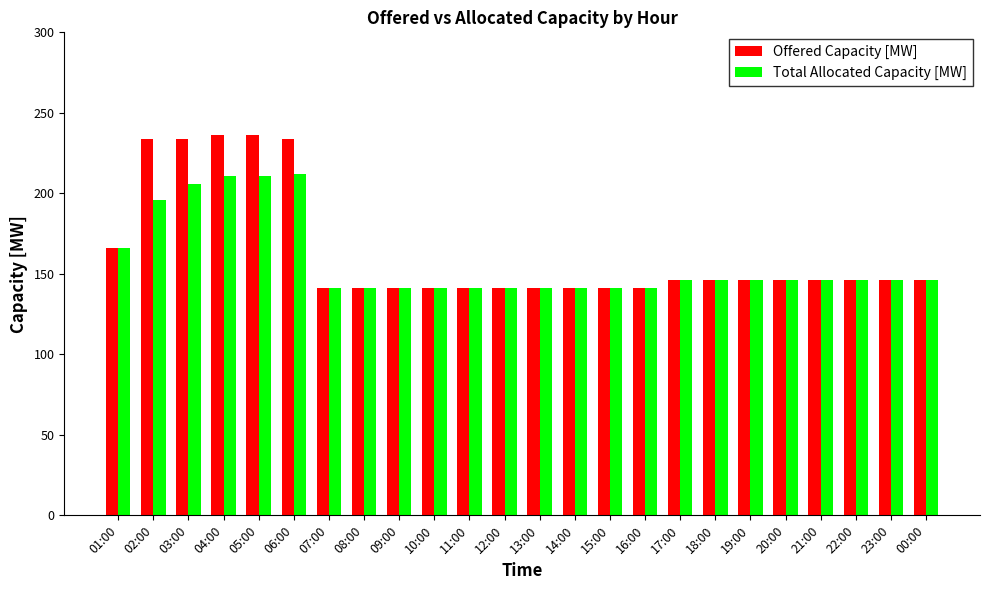

Rank the series by their maximum value, from highest to lowest.

Offered Capacity [MW], Total Allocated Capacity [MW]